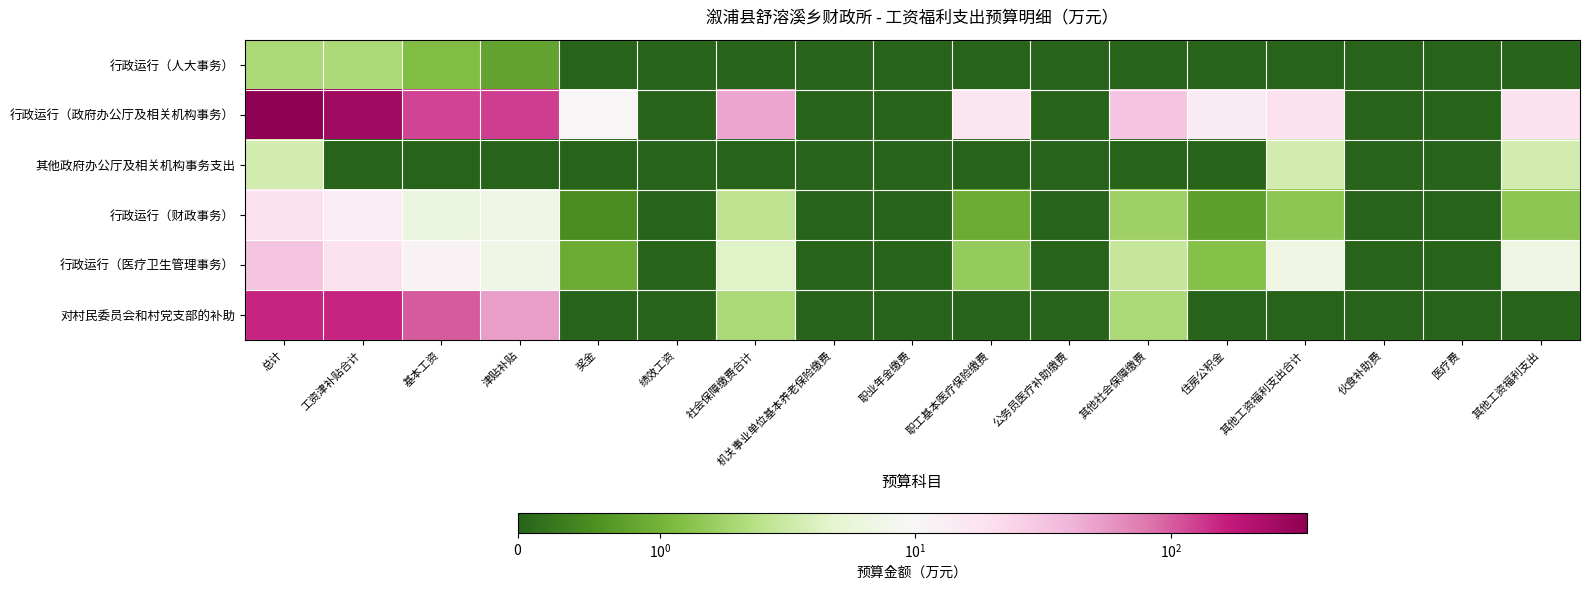

What is the total value across all series at 其他工资福利支出合计?

30.5